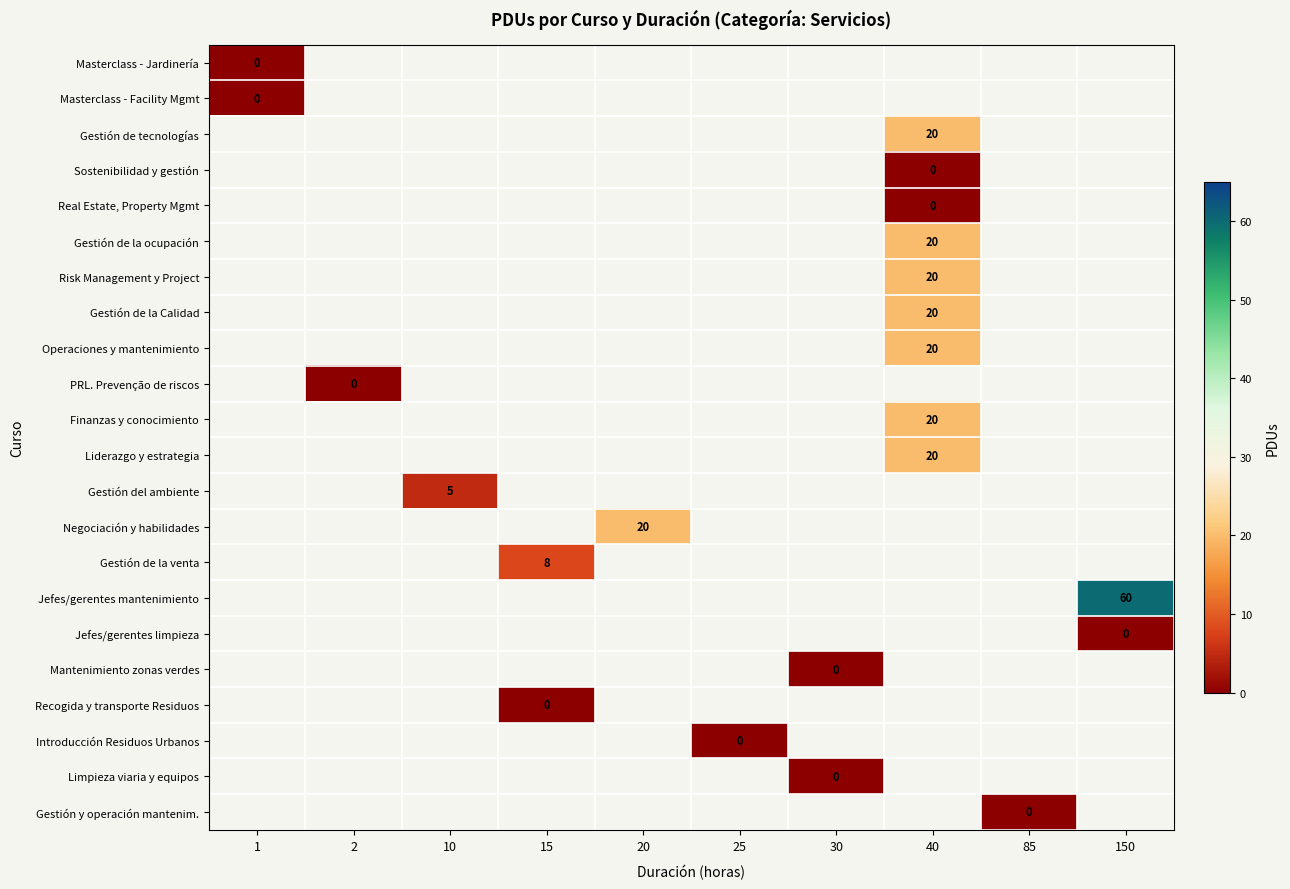

The Operaciones y mantenimiento series shows 12 at 40. True or false?

False